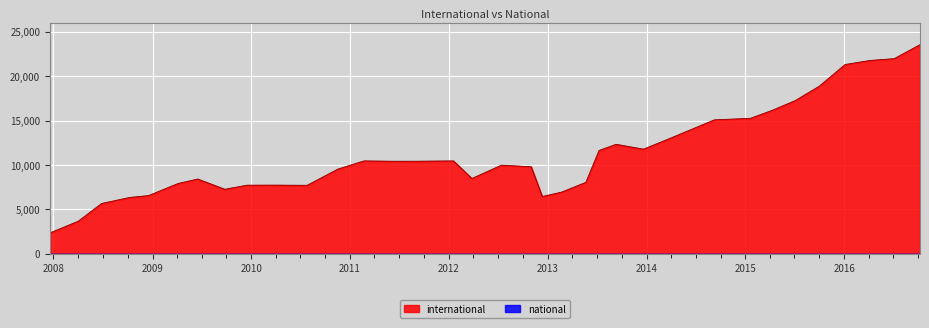

Which series has the largest range (max minus min)?

international